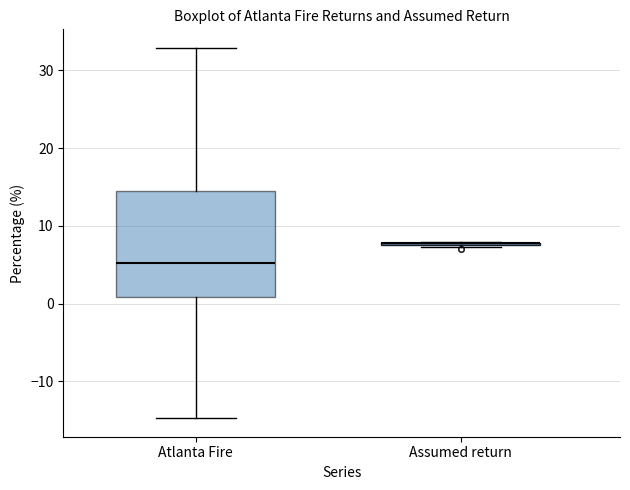

Which box is the tallest, from its lower edge to its upper edge?

Atlanta Fire